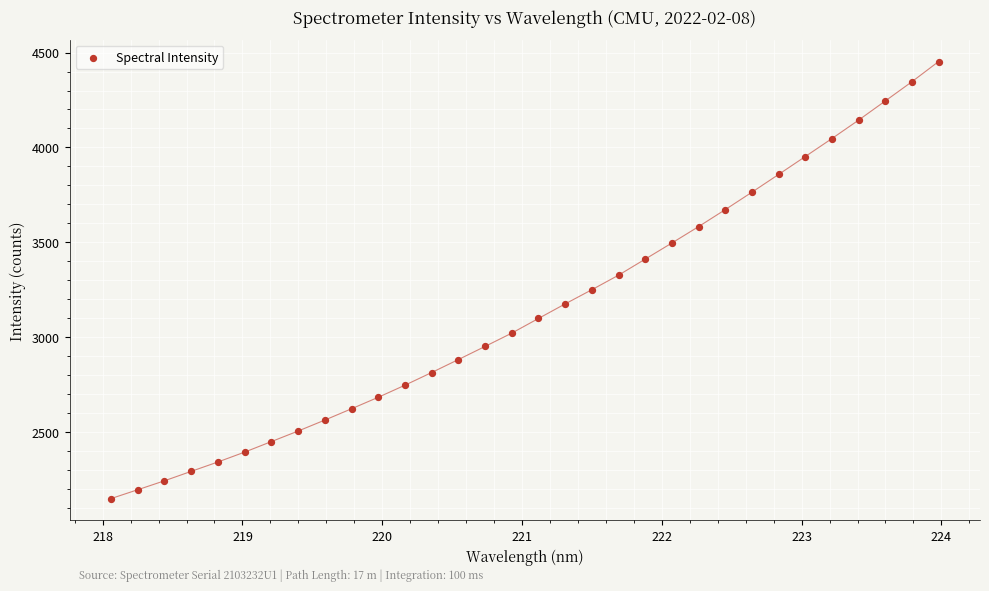

What is the range of Y values (max minus min)?

2304.7